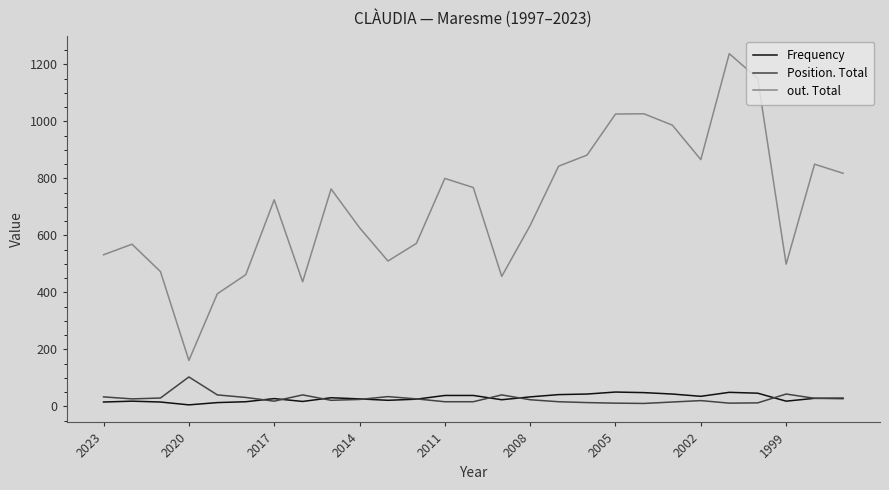

What is the maximum value shown in the chart?

1238